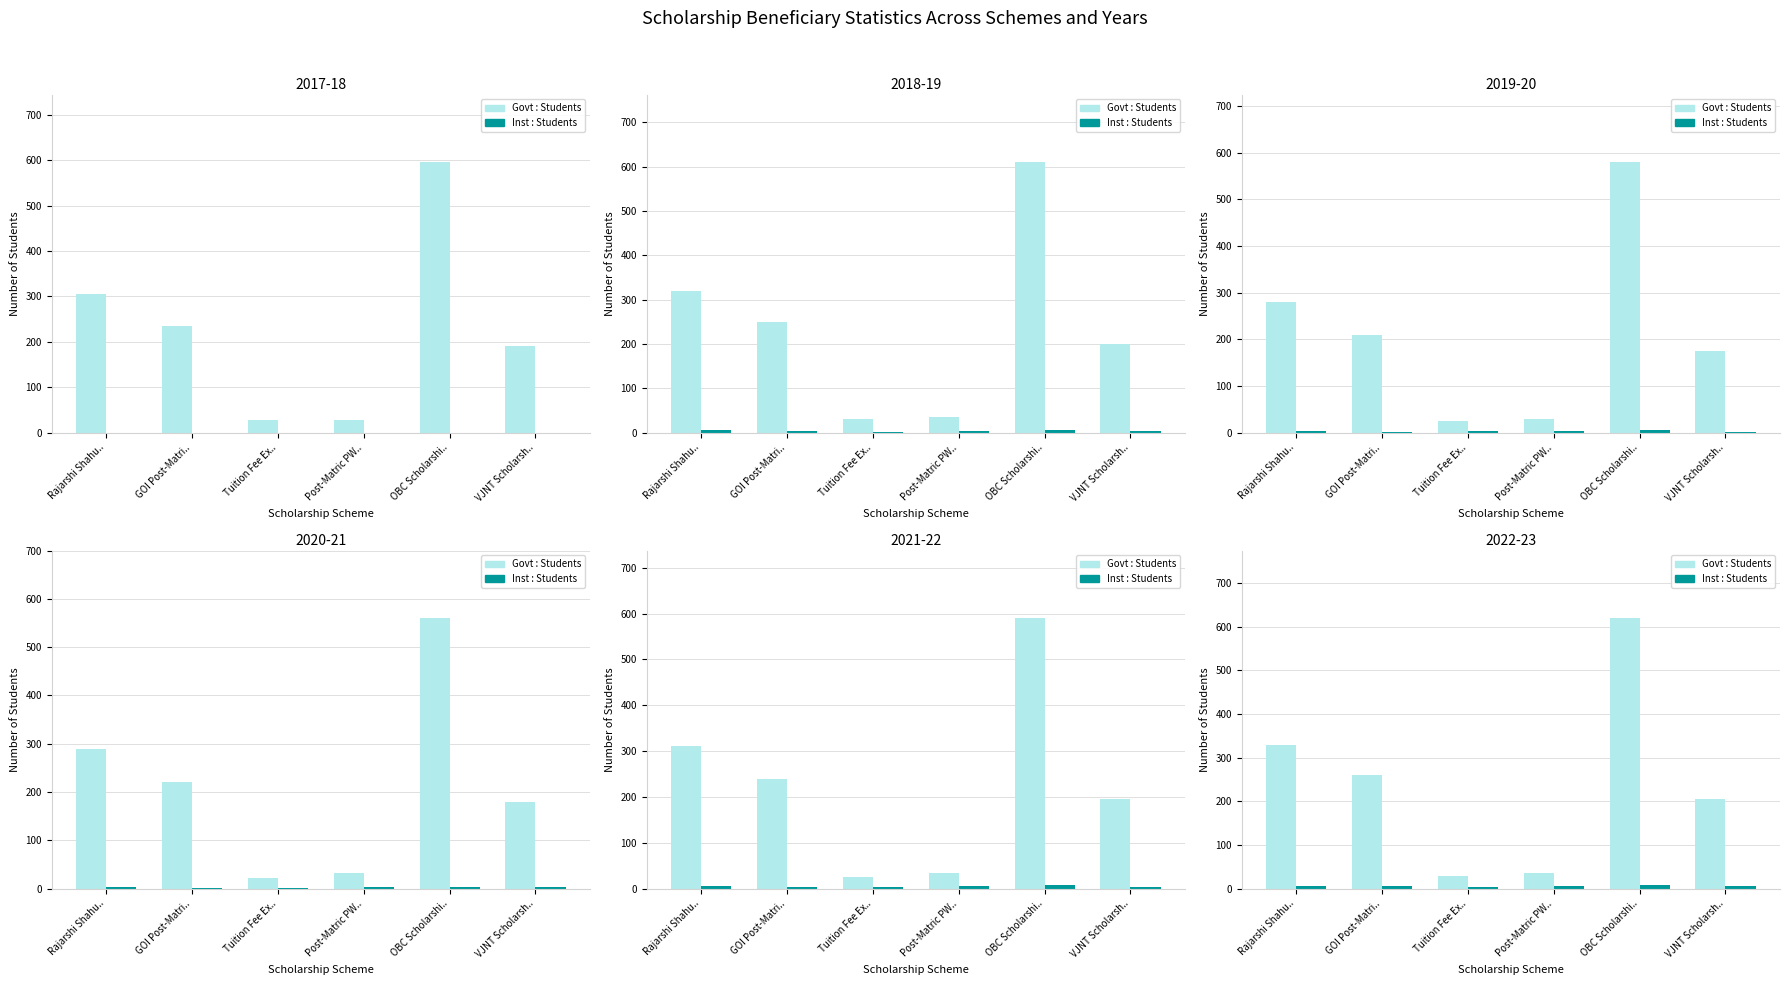

Which category has the lowest value in the Inst : Students series?

Tuition Fee Ex..